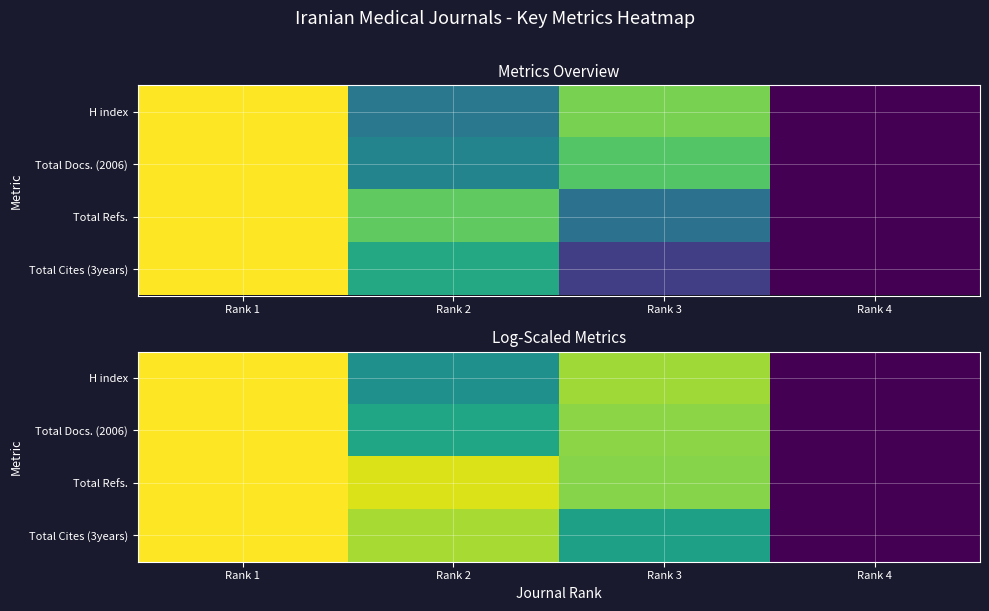

Which label corresponds to the largest value in the chart?

Rank 1